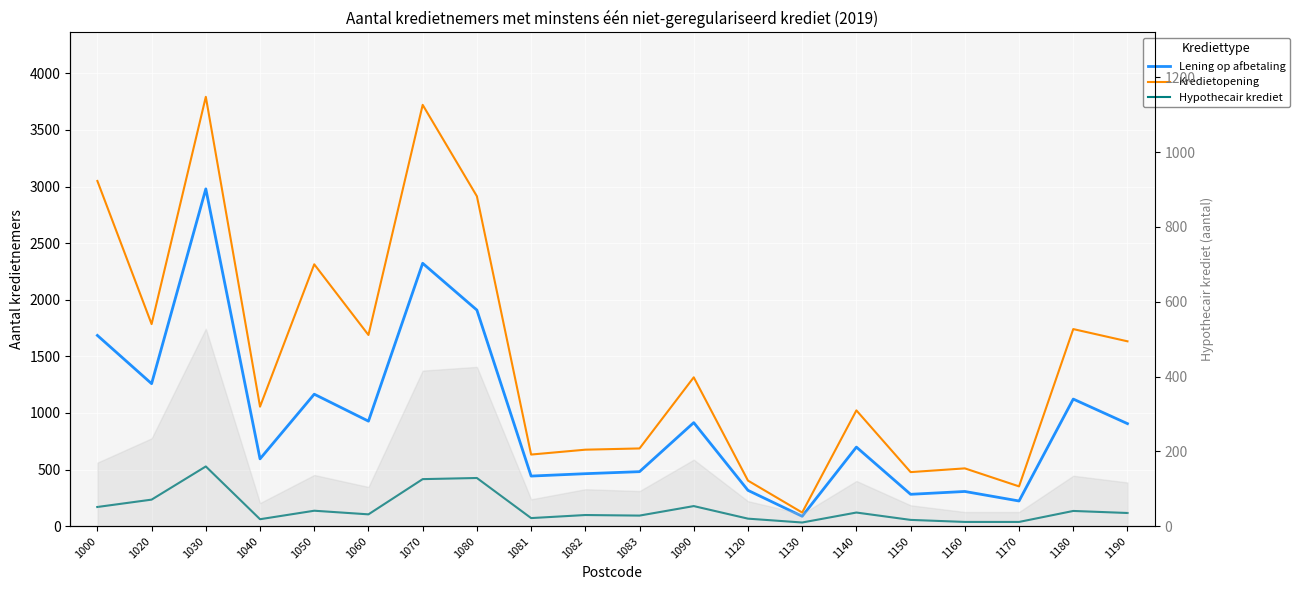

Rank the series by their average value, from lowest to highest.

Hypothecair krediet, Lening op afbetaling, Kredietopening